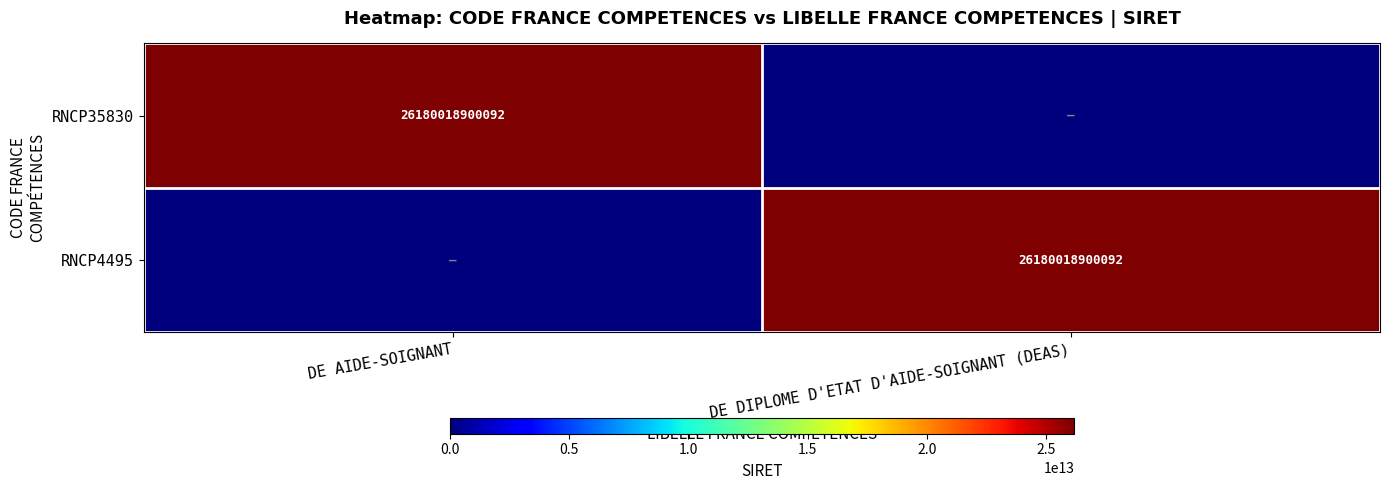

Is it true that RNCP4495 equals 26180018900092 at DE DIPLOME D'ETAT D'AIDE-SOIGNANT (DEAS)?

True